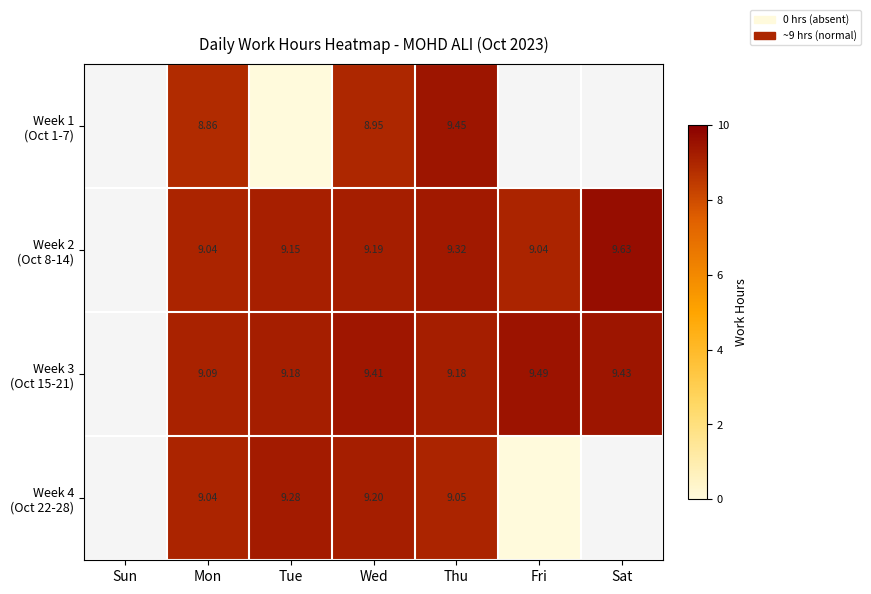

Rank the categories by Week 1 (Oct 1-7) value from lowest to highest.

Tue, Sun, Mon, Wed, Thu, Fri, Sat